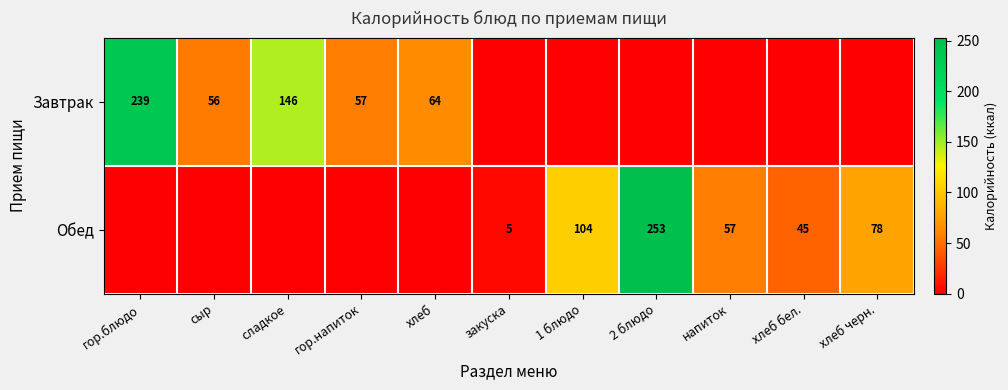

Is the value of Обед at хлеб бел. greater than the value of Завтрак at гор.блюдо?

No